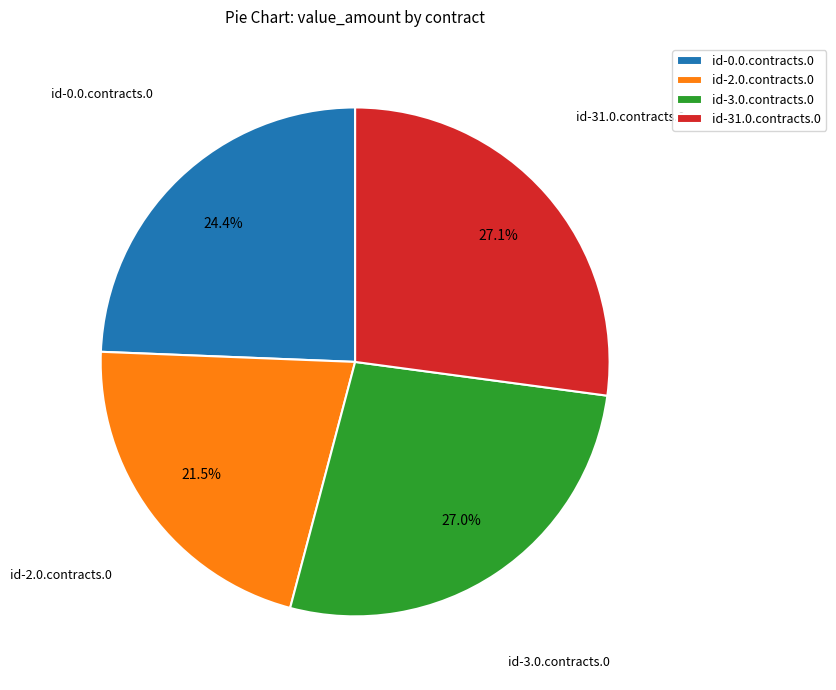

To the nearest percent, what is the difference between the largest and smallest slice percentages?

6%